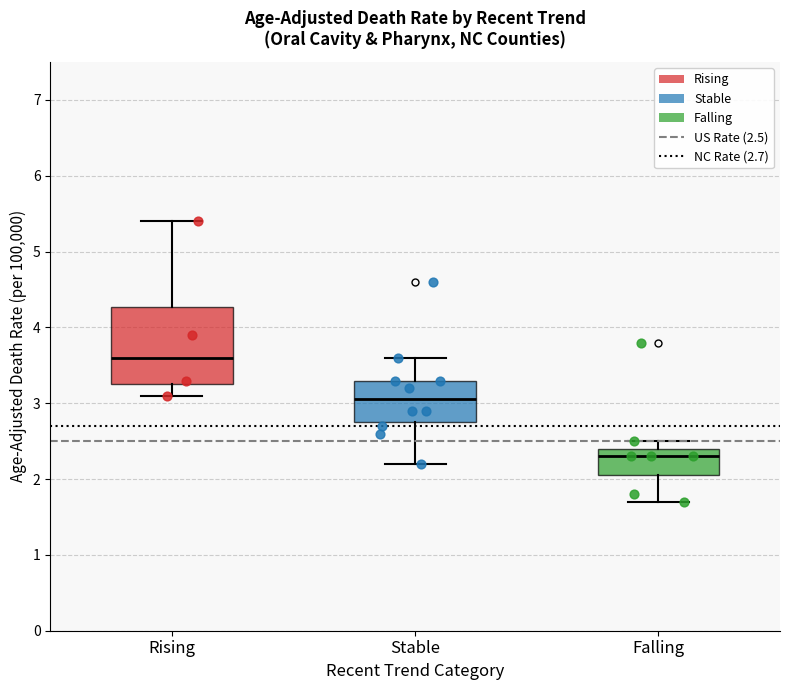

Reading left to right, read every box against the y-axis: the position of its median line, the range the box covers, and the ends of its whiskers. The values are not printed on the chart, so give them approximately, as read against the axis.

Rising: median 3.6, box 3.3 to 4.3, whiskers 3.1 to 5.4
Stable: median 3.1, box 2.8 to 3.3, whiskers 2.2 to 3.6
Falling: median 2.3, box 2.1 to 2.4, whiskers 1.7 to 2.5